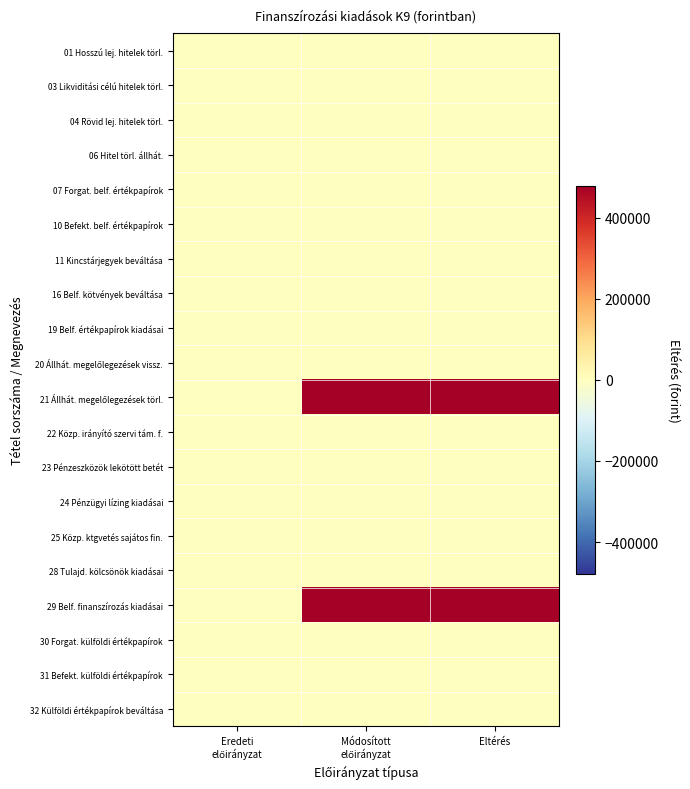

At how many categories does at least one series exceed 89808?

2